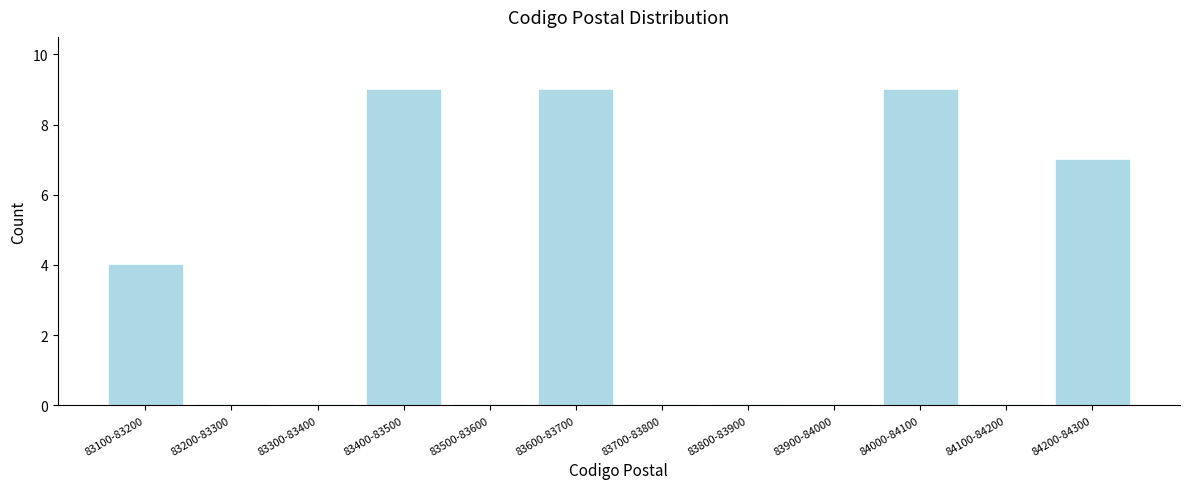

Reading right to left, what are all the values shown in this chart?

84200-84300=7	84100-84200=0	84000-84100=9	83900-84000=0	83800-83900=0	83700-83800=0	83600-83700=9	83500-83600=0	83400-83500=9	83300-83400=0	83200-83300=0	83100-83200=4